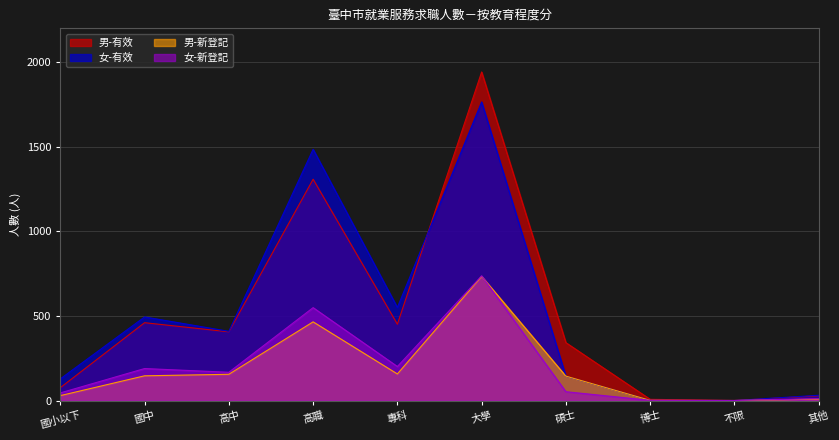

Reading right to left, transcribe all the data shown in this chart.

男-新登記: 其他=8	不限=0	博士=1	碩士=144	大學=734	專科=157	高職=465	高中=155	國中=146	國小以下=29
女-新登記: 其他=11	不限=0	博士=1	碩士=52	大學=737	專科=201	高職=549	高中=167	國中=189	國小以下=45
男-有效: 其他=28	不限=0	博士=7	碩士=342	大學=1942	專科=451	高職=1308	高中=406	國中=460	國小以下=76
女-有效: 其他=31	不限=0	博士=1	碩士=143	大學=1765	專科=550	高職=1485	高中=409	國中=494	國小以下=128